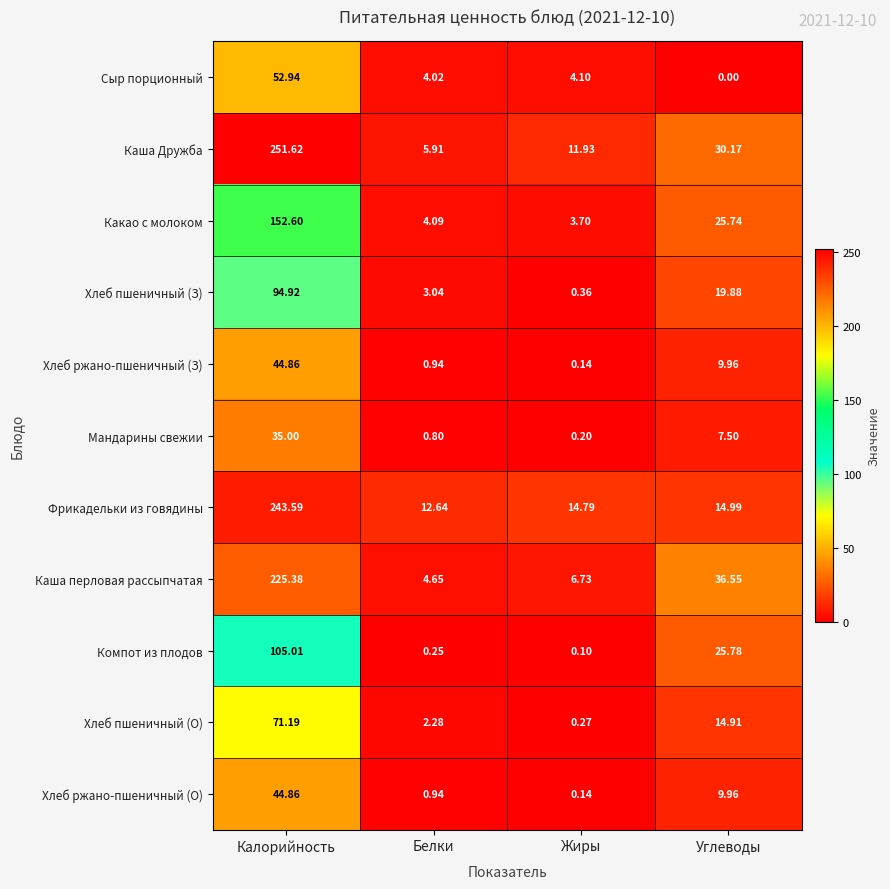

Which category has the lowest value across all series?

Углеводы